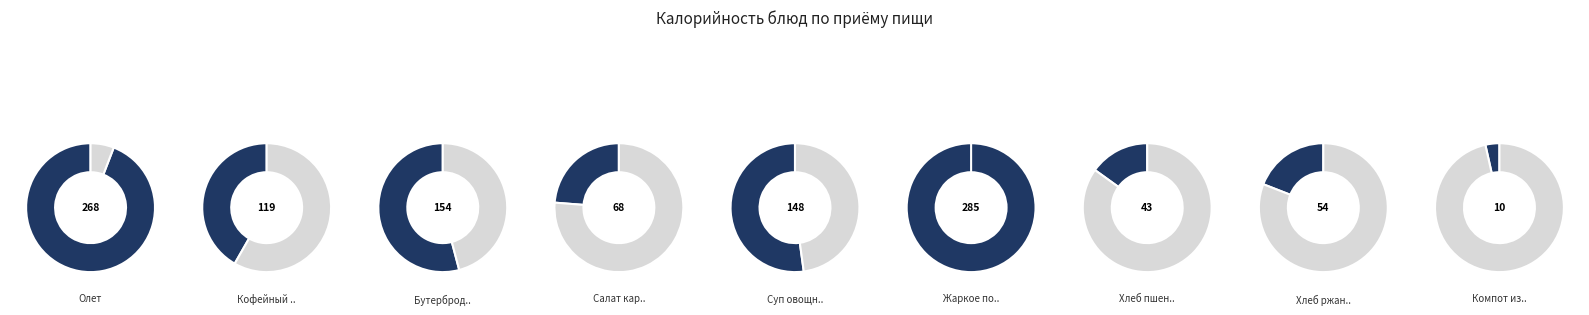

Is it true that Олет is 38% of the pie?

False